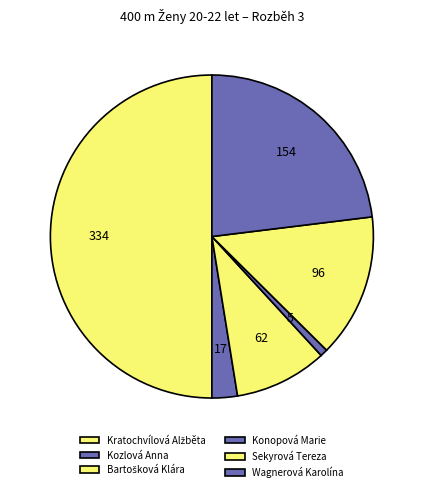

How many slices are in this pie chart?

6